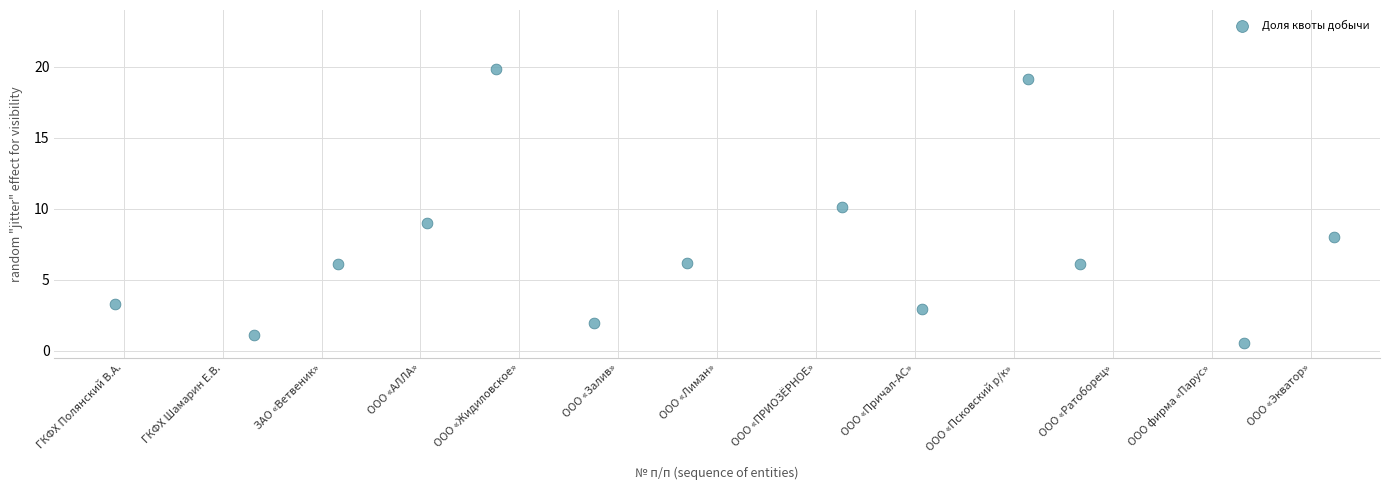

What is the range of X values (max minus min)?

12.3